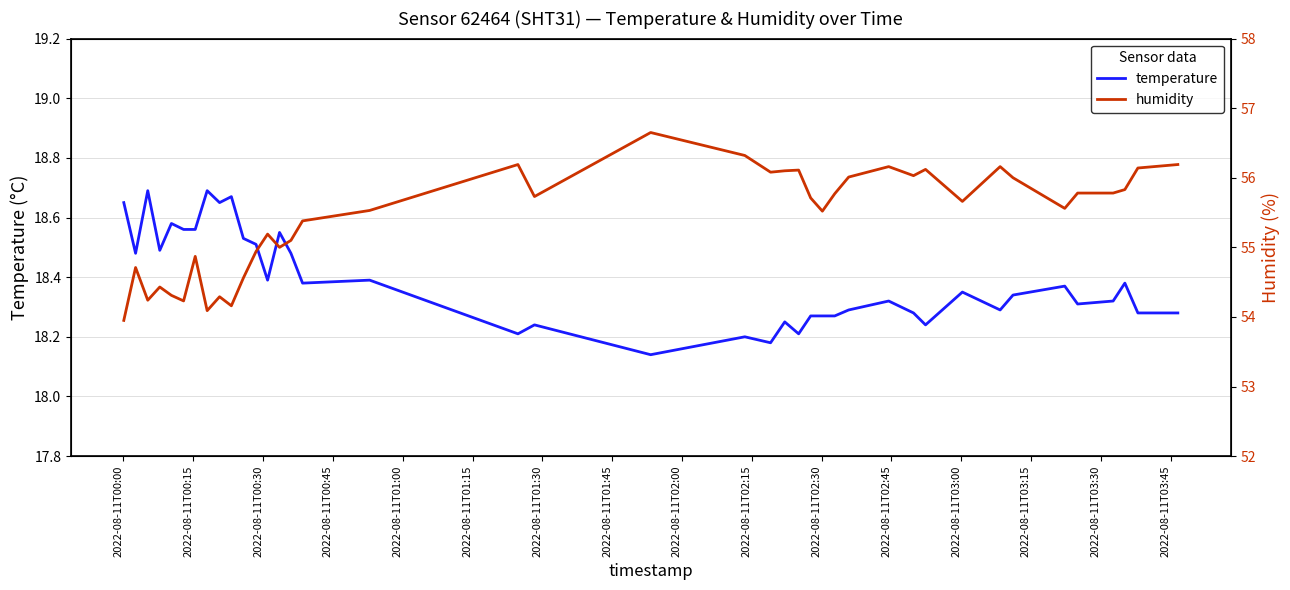

Rank the series by their maximum value, from highest to lowest.

humidity, temperature